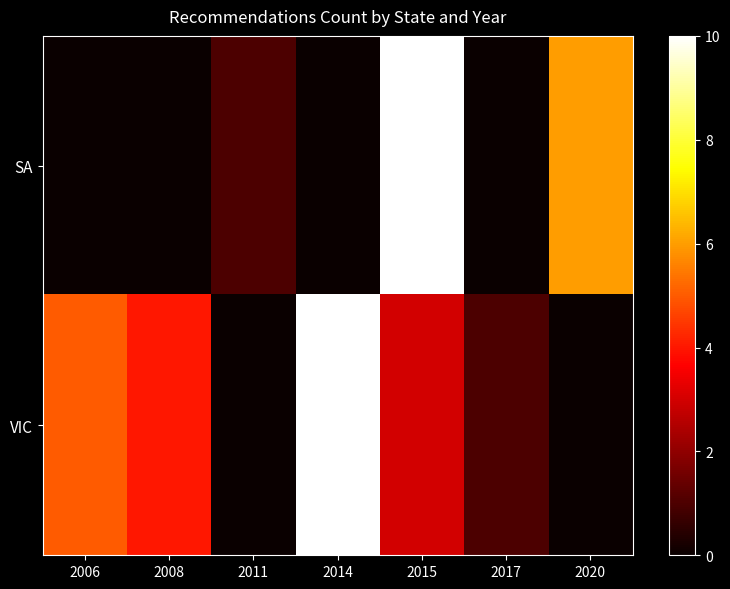

Which series has the widest spread of values?

SA